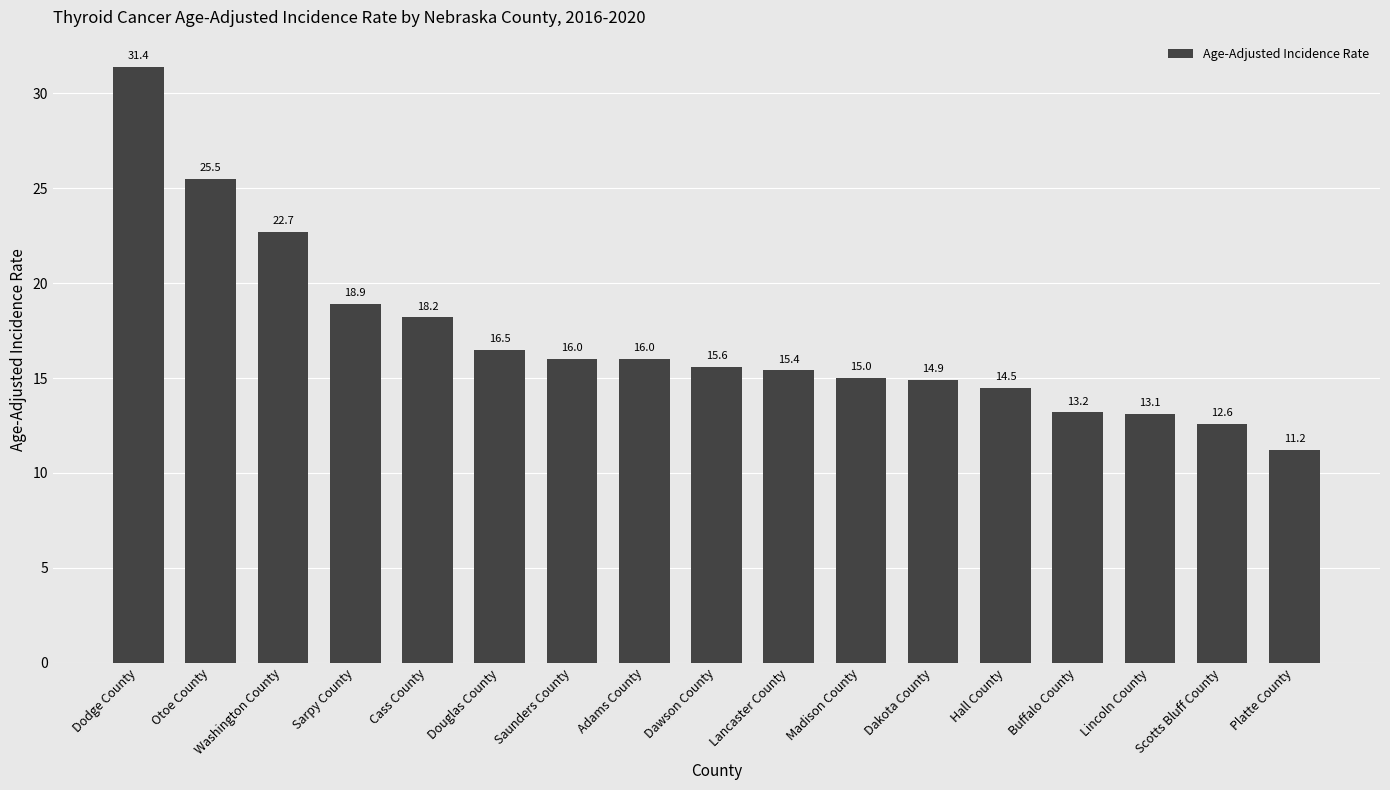

True or false: the data shows 11.2 at Platte County.

True